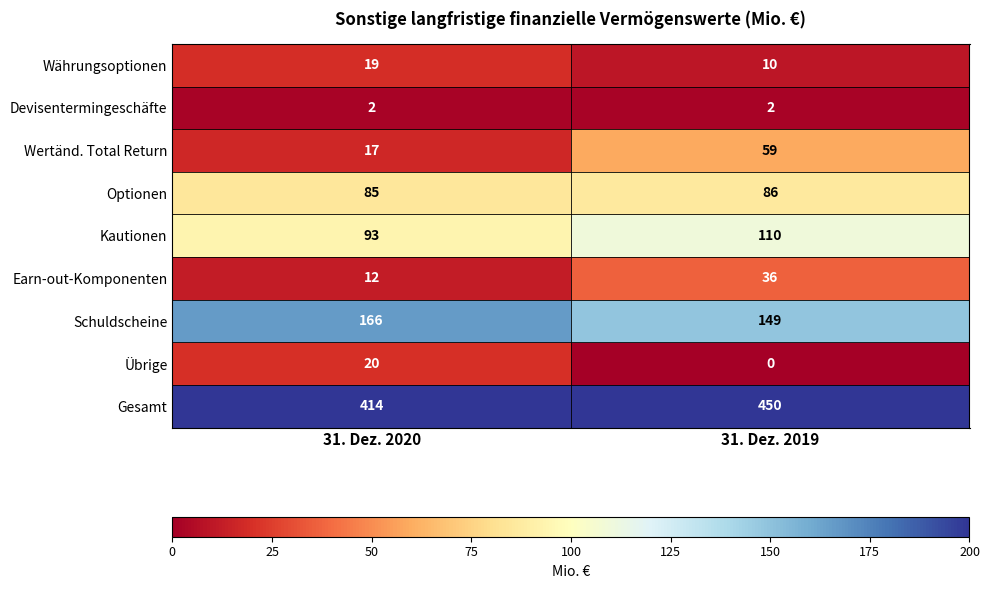

Reading right to left, transcribe all the data shown in this chart.

Währungsoptionen: 10	19
Devisentermingeschäfte: 2	2
Wertänd. Total Return: 59	17
Optionen: 86	85
Kautionen: 110	93
Earn-out-Komponenten: 36	12
Schuldscheine: 149	166
Übrige: 0	20
Gesamt: 450	414